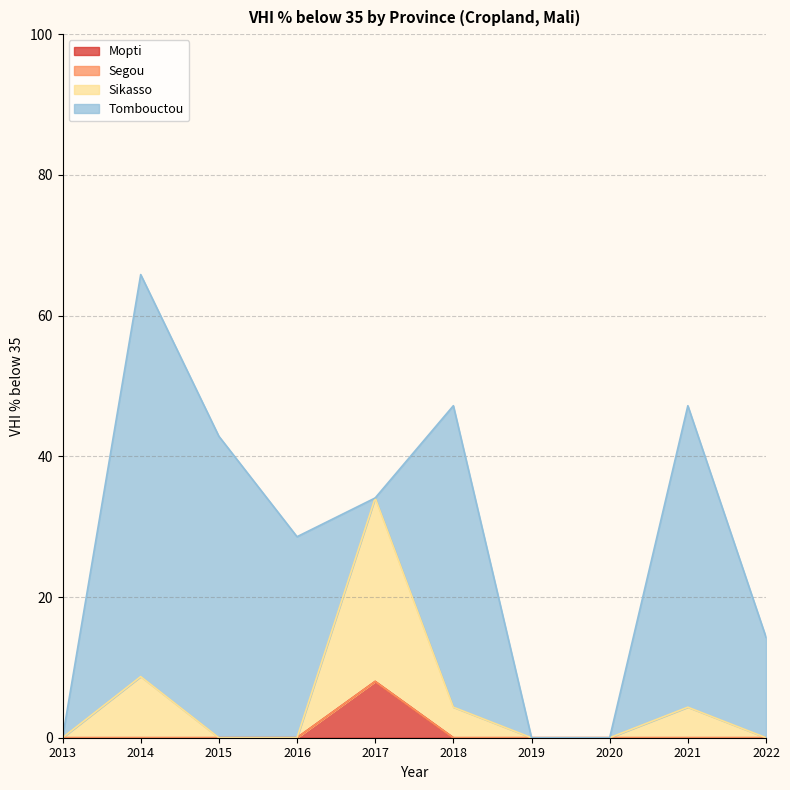

At which label does Sikasso reach its peak?

2017